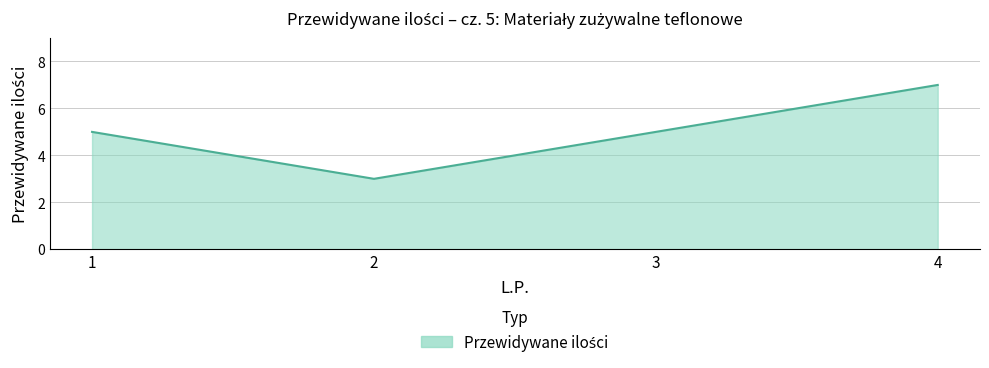

Does the chart display data point markers on the line(s)?

No